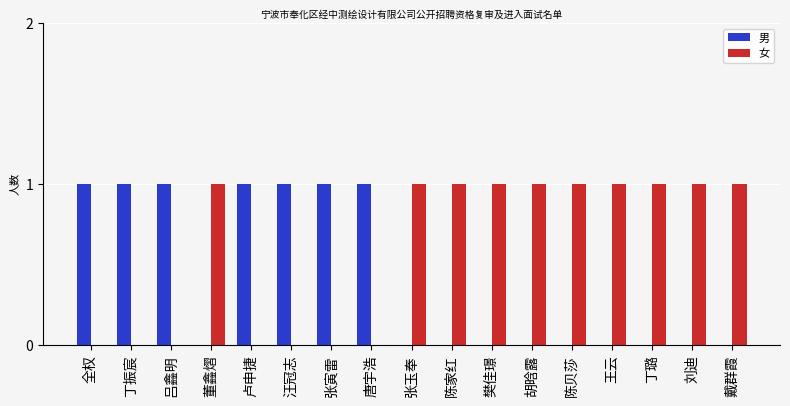

What is the sum of all 男 values?

7